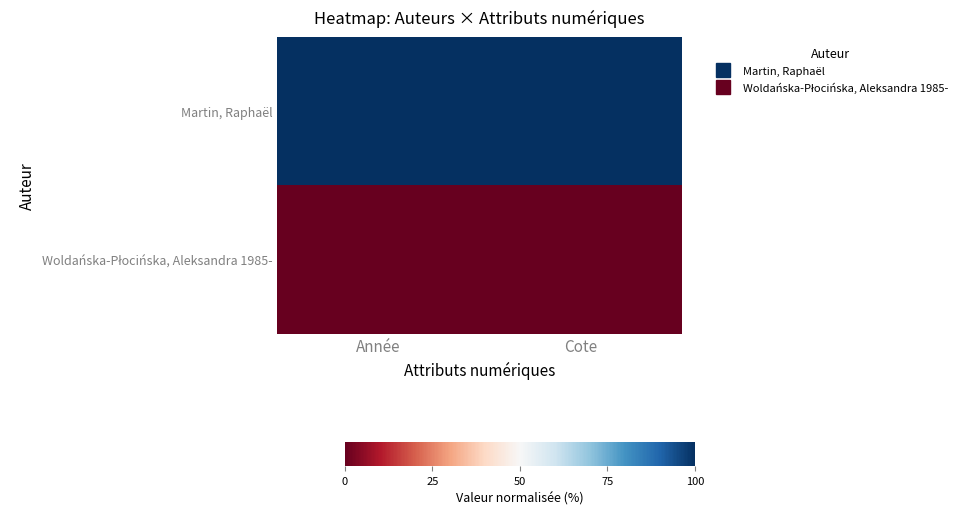

At which category is the sum across all series the highest?

Année